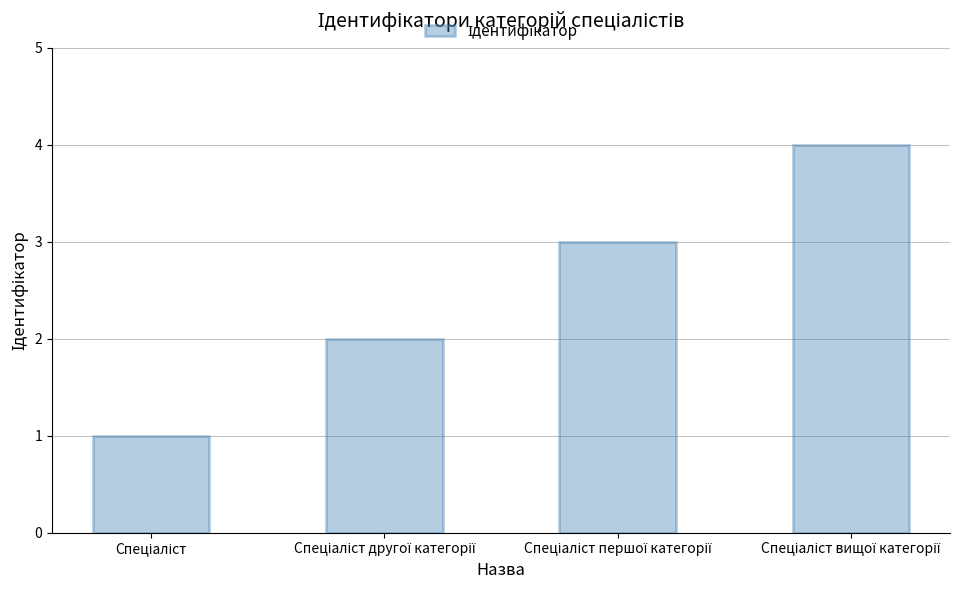

What is the maximum value shown in the chart?

4